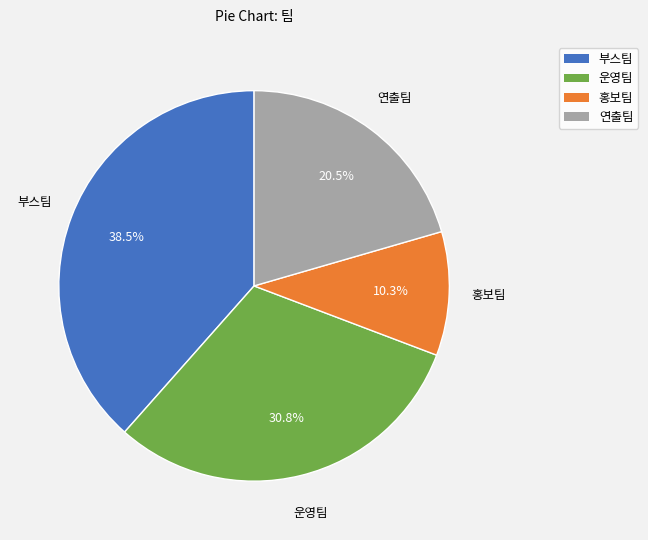

Which slice is the smallest?

홍보팀